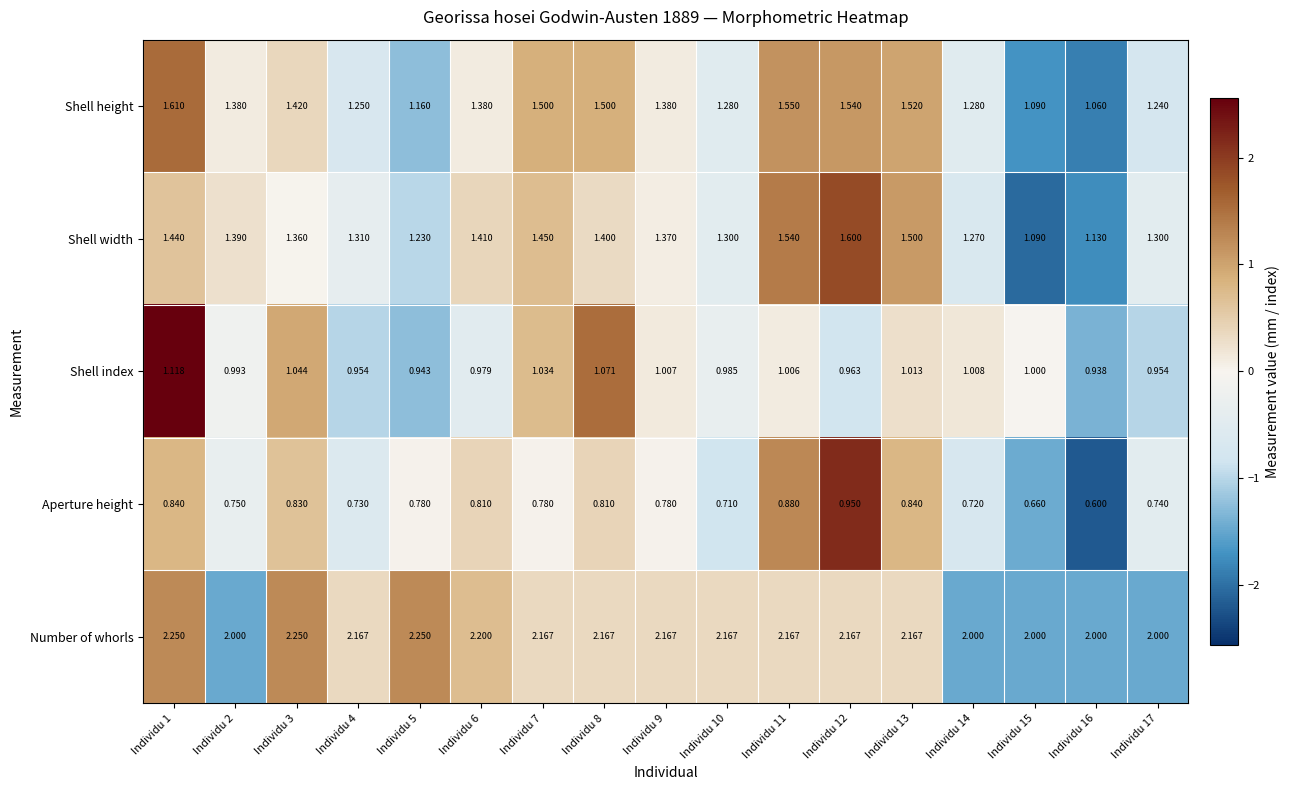

How many distinct data groups are displayed?

5